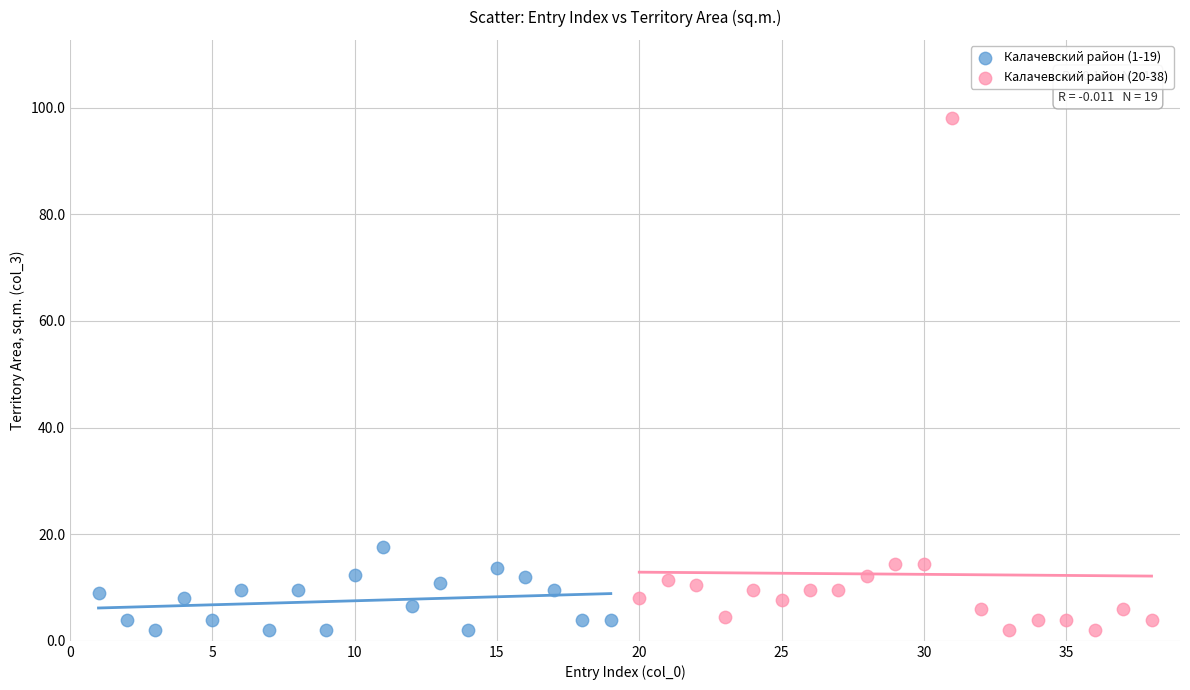

What are all the series names shown in the legend?

Калачевский район (1-19), Калачевский район (20-38)